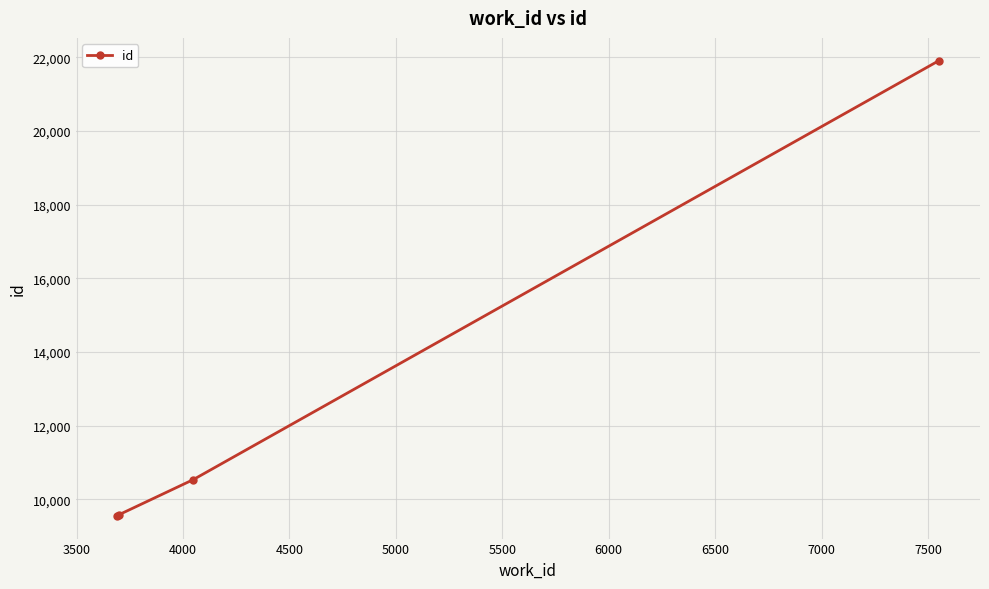

What is the difference between the maximum and minimum values?

12355